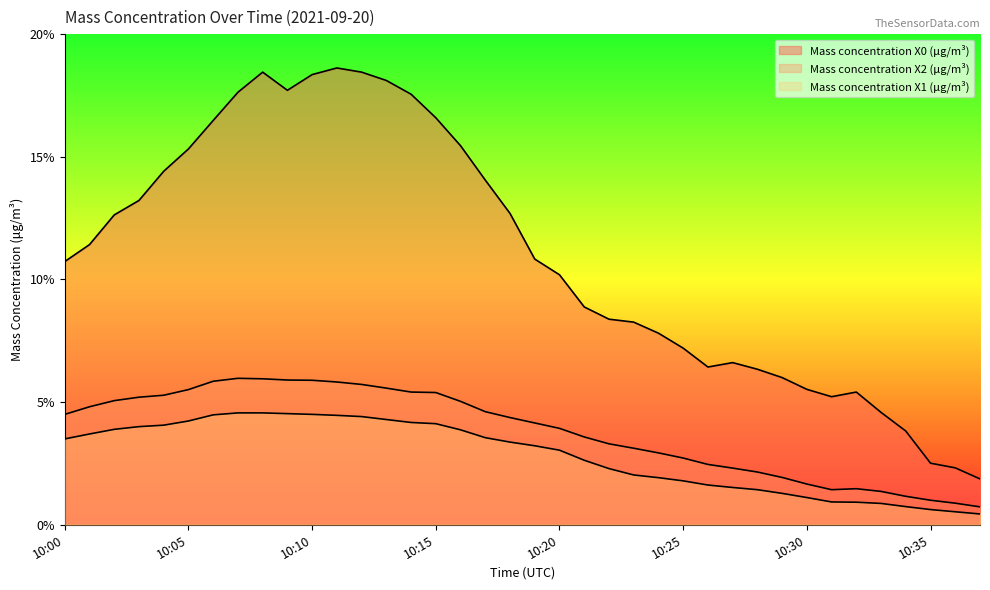

List the series in order of their peak value, lowest first.

Mass concentration X1 (μg/m³), Mass concentration X2 (μg/m³), Mass concentration X0 (μg/m³)